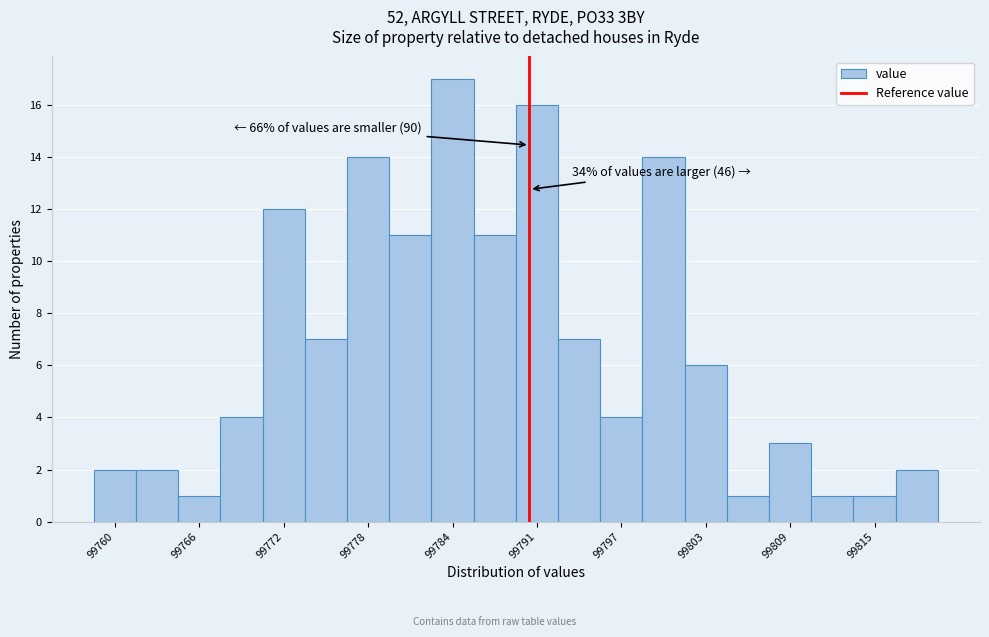

Read against the x-axis, roughly where is the centre of the tallest bar?

99784